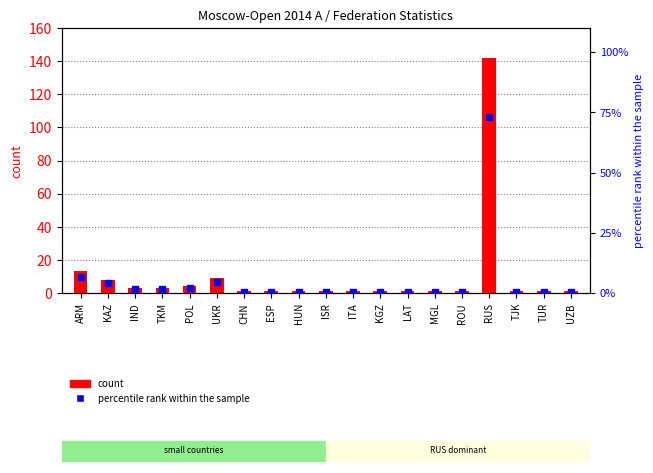

Is the value of percentile rank within the sample at ESP greater than the value of count at KAZ?

No